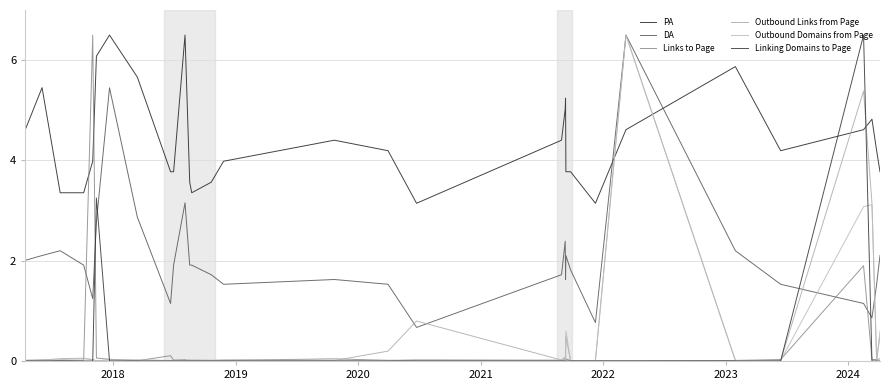

Which series has the largest range (max minus min)?

Linking Domains to Page